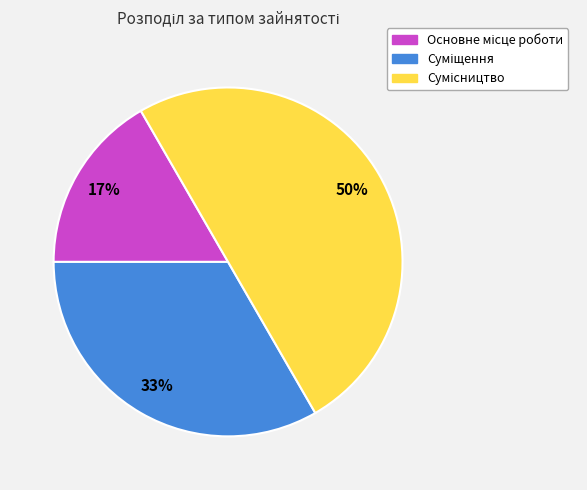

To the nearest percent, what is the average slice percentage?

33%